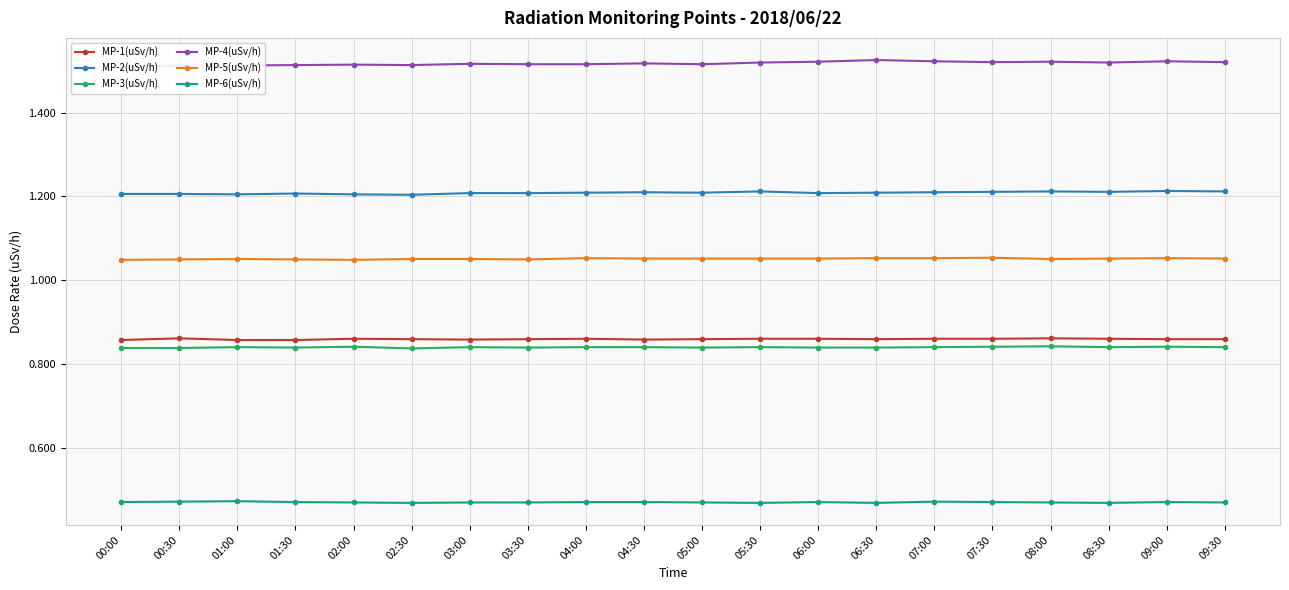

Is it true that MP-2(uSv/h) equals 0.7 at 09:00?

False